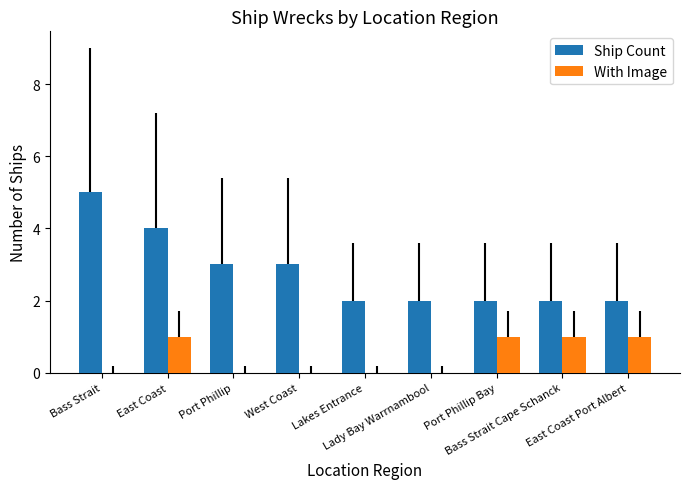

What is the highest value of the Ship Count series?

5